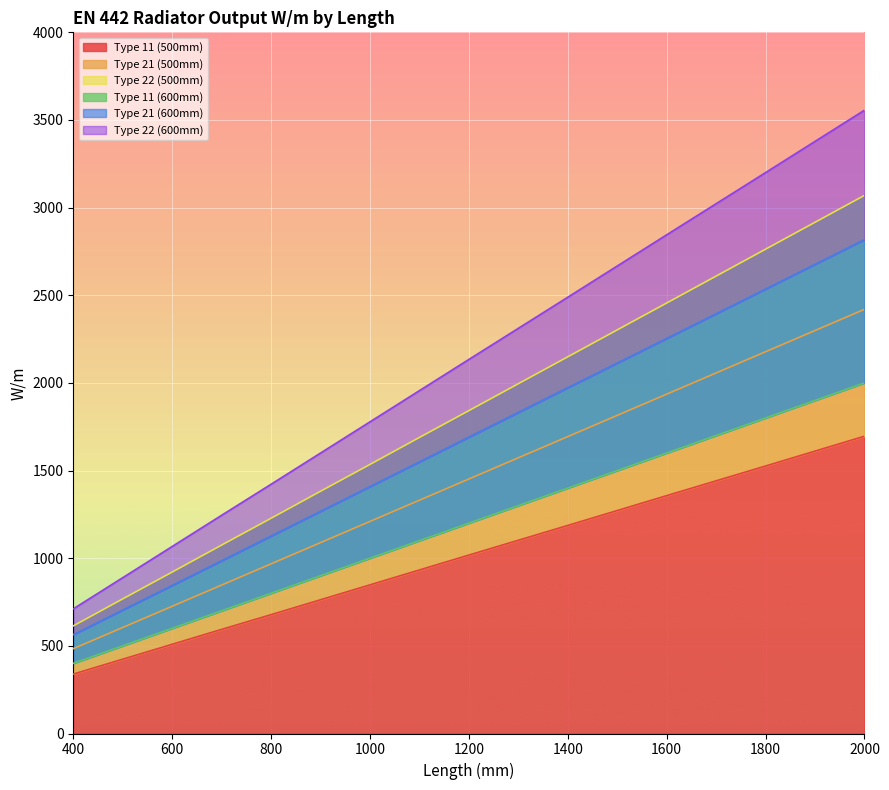

What is the difference between the Type 22 (600mm) values at 800 and 600?

355